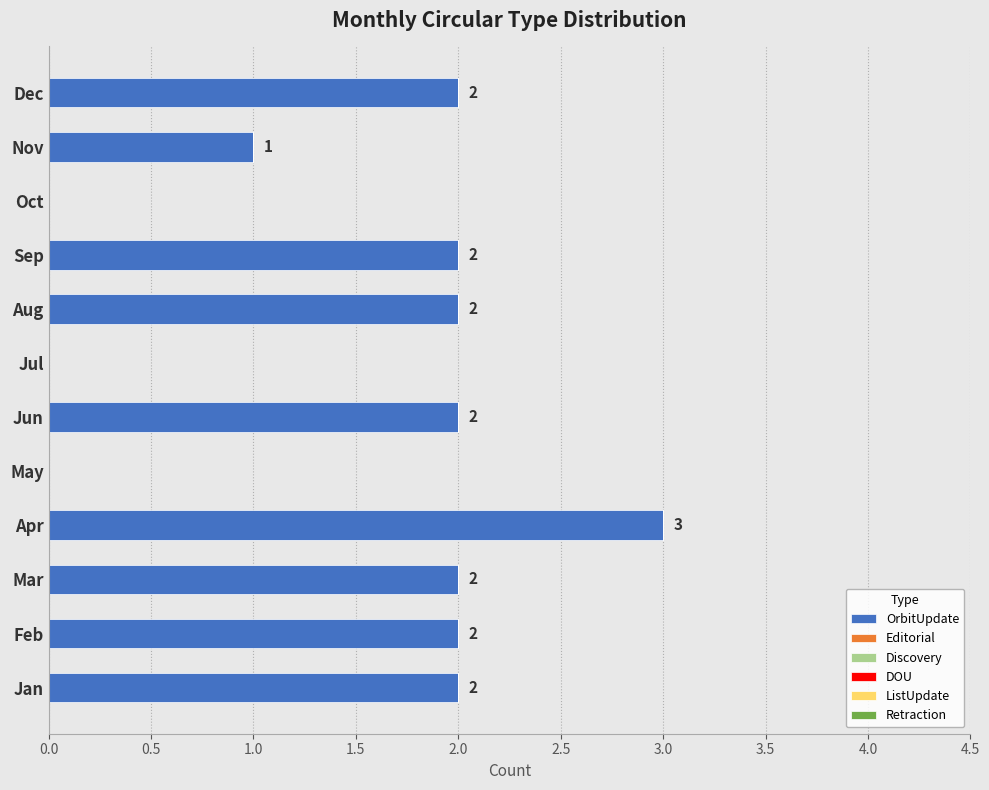

What is the maximum value shown in the chart?

3